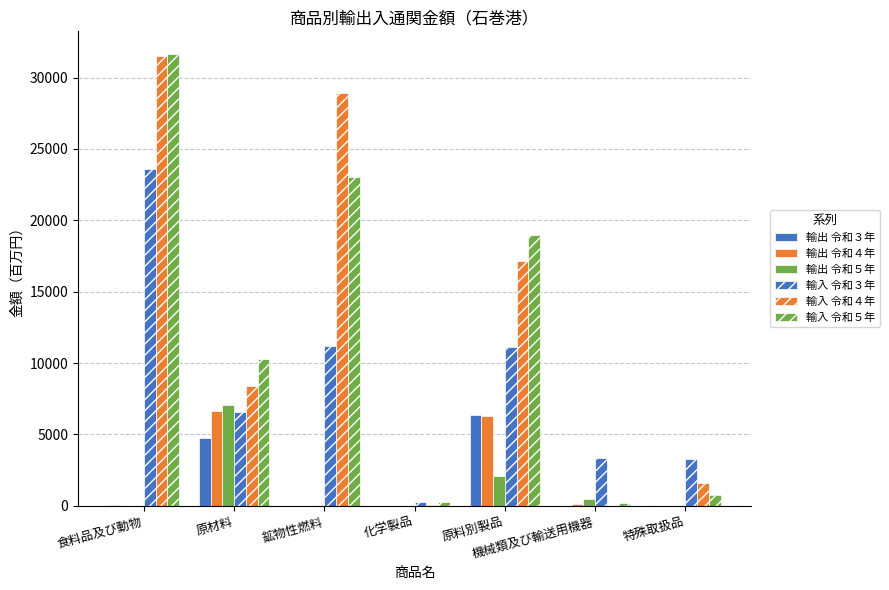

What is the label of the 2nd bar from the left?

原材料